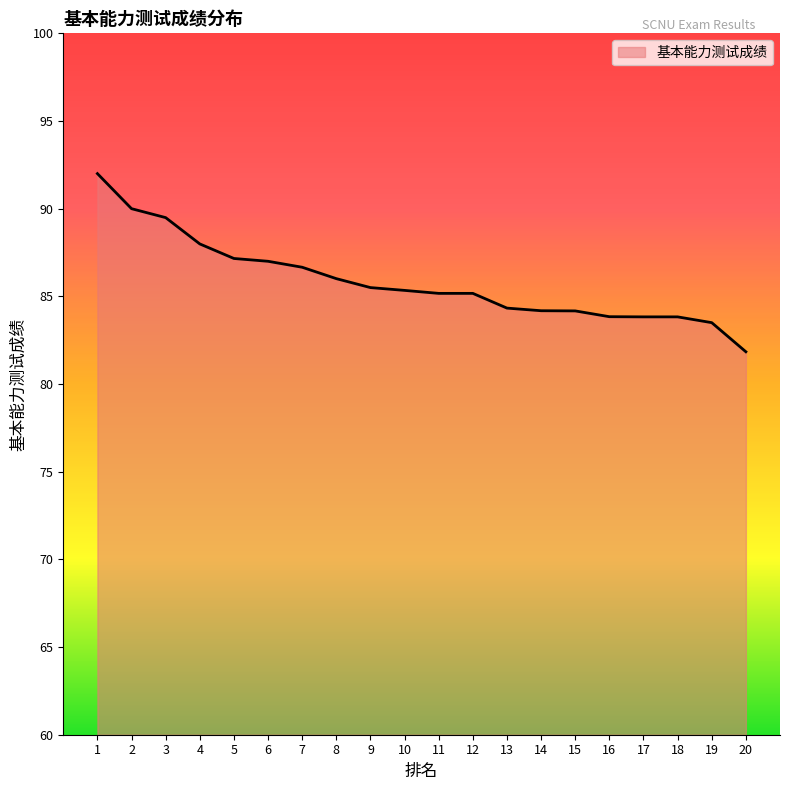

What is the difference between the values at 20 and 15?

2.3